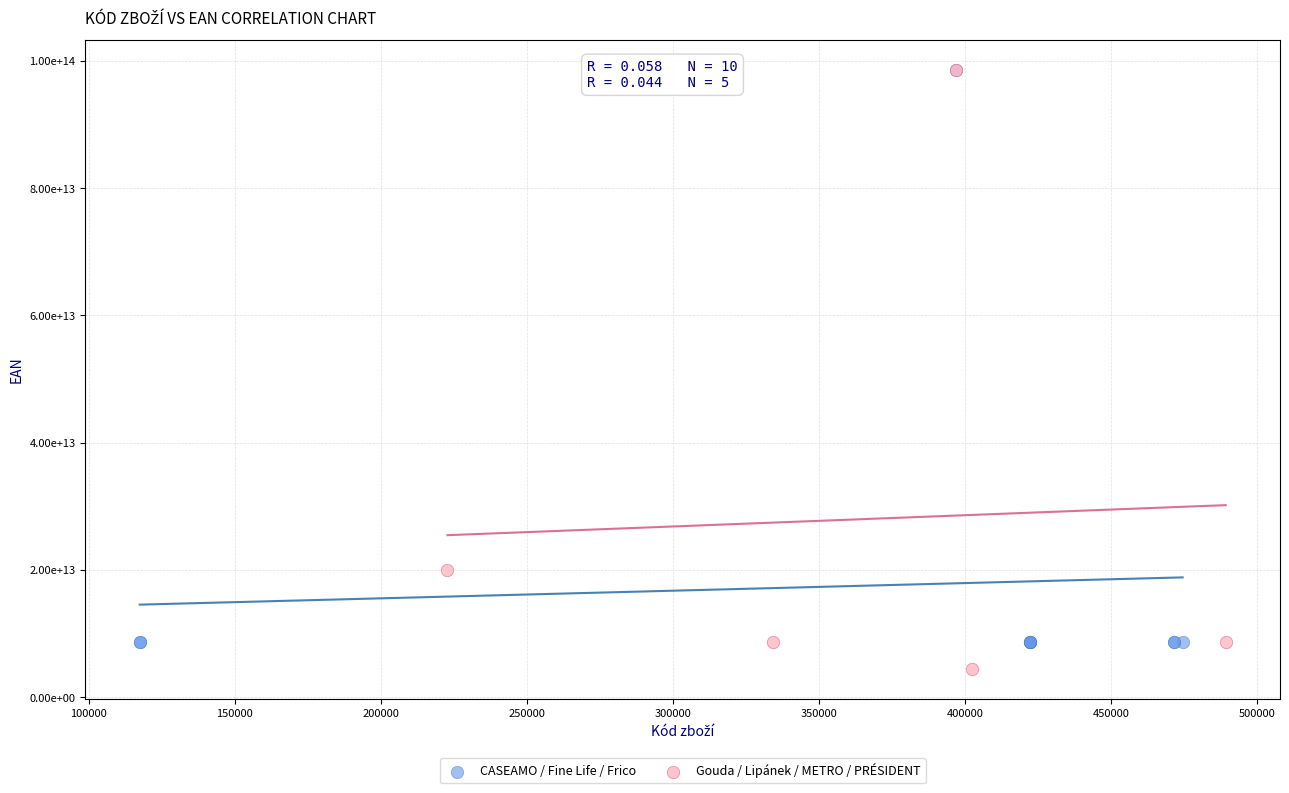

What are all the series names shown in the legend?

CASEAMO / Fine Life / Frico, Gouda / Lipánek / METRO / PRÉSIDENT